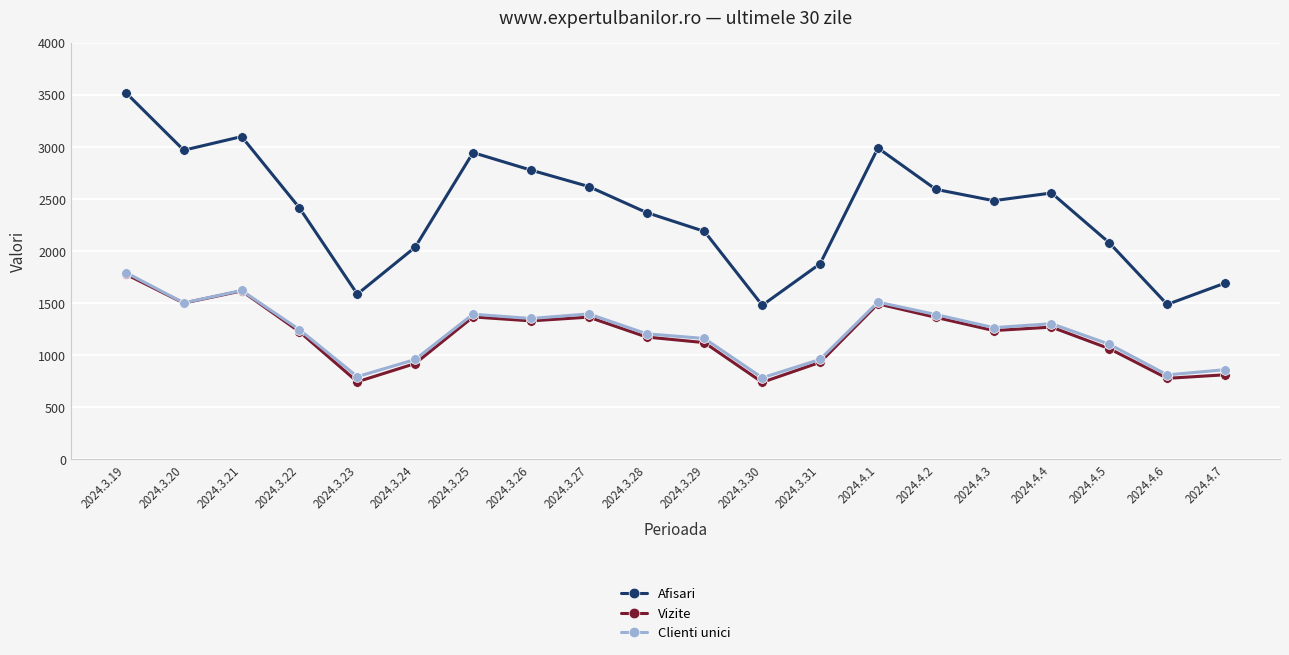

What is the label of the 16th point from the right?

2024.3.23